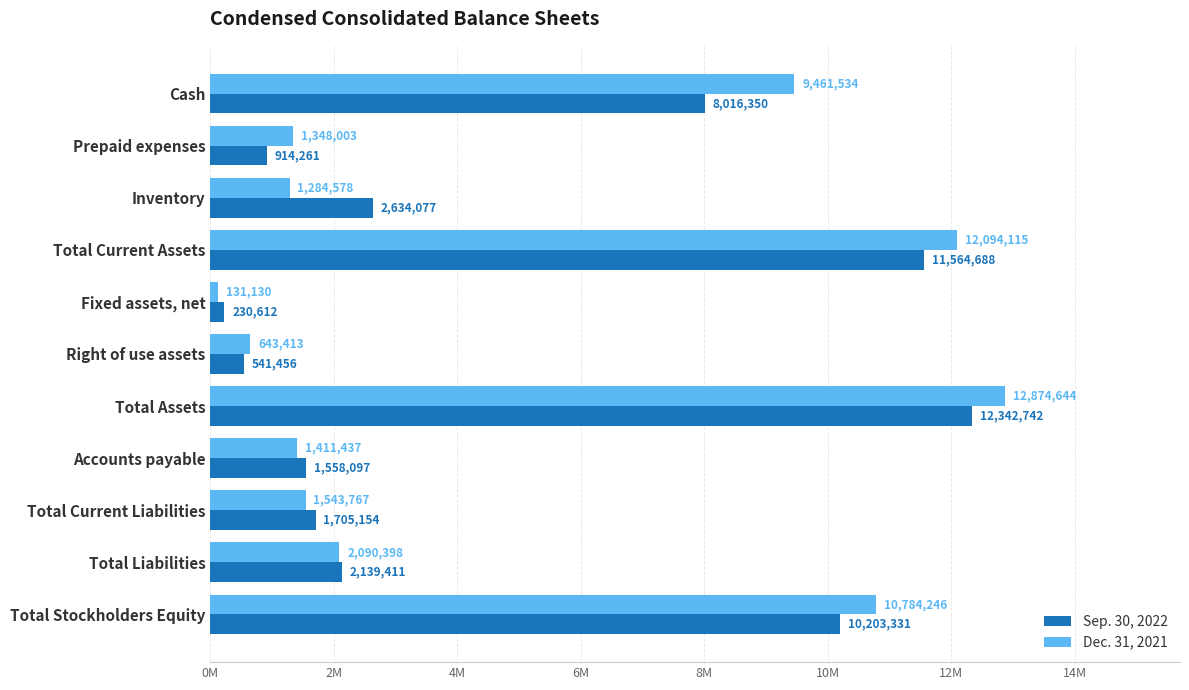

What are all the series names shown in the legend?

Sep. 30, 2022, Dec. 31, 2021